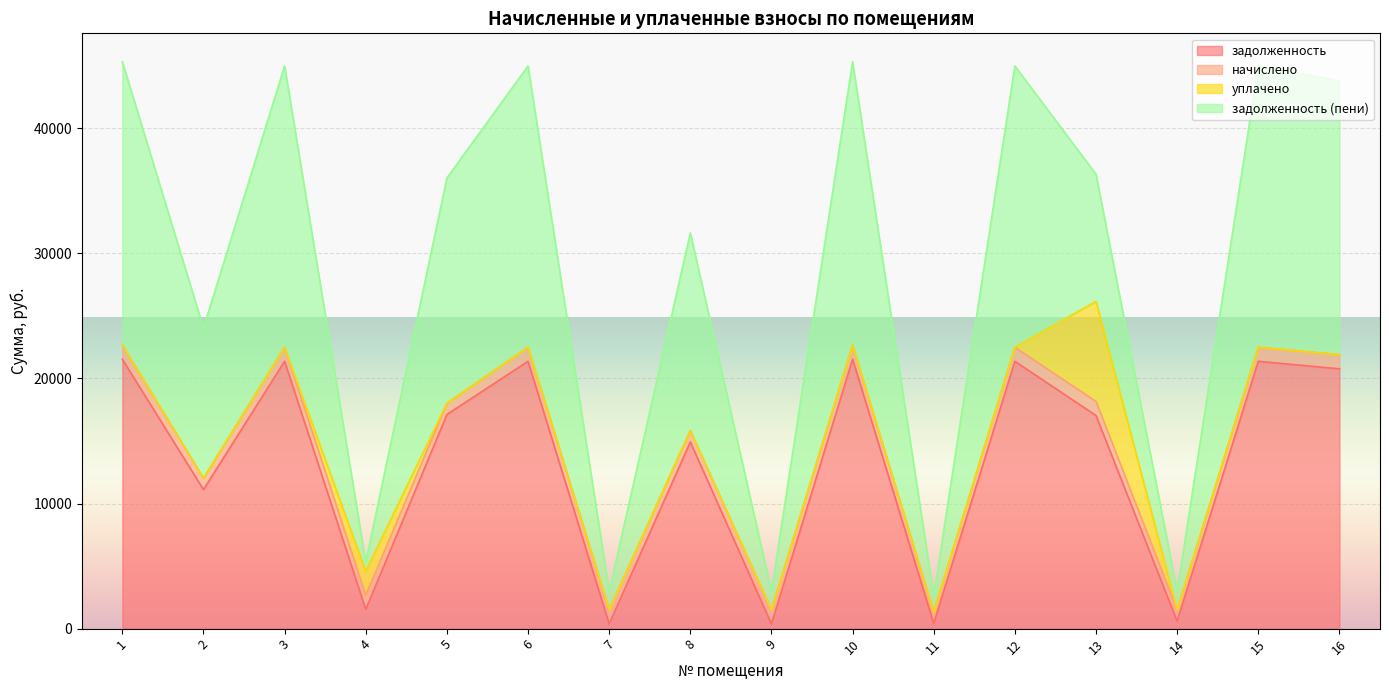

How many interior local peaks does the задолженность (пени) series have?

6